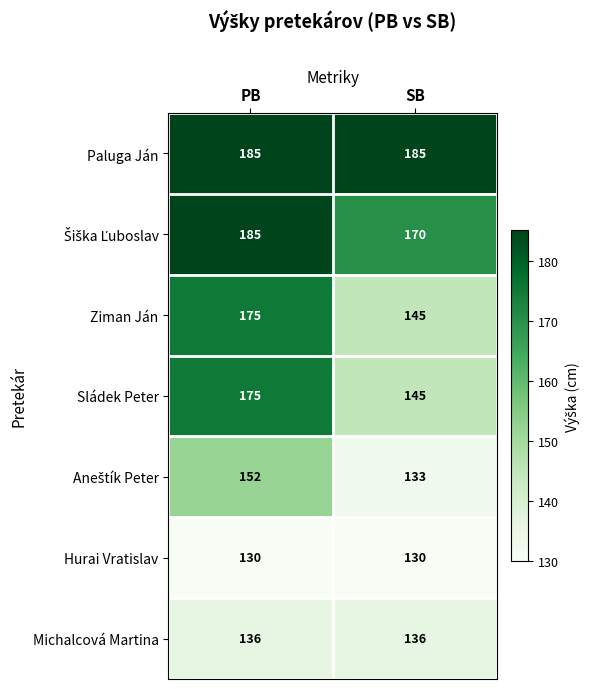

What is the approximate value of Paluga Ján at PB?

185